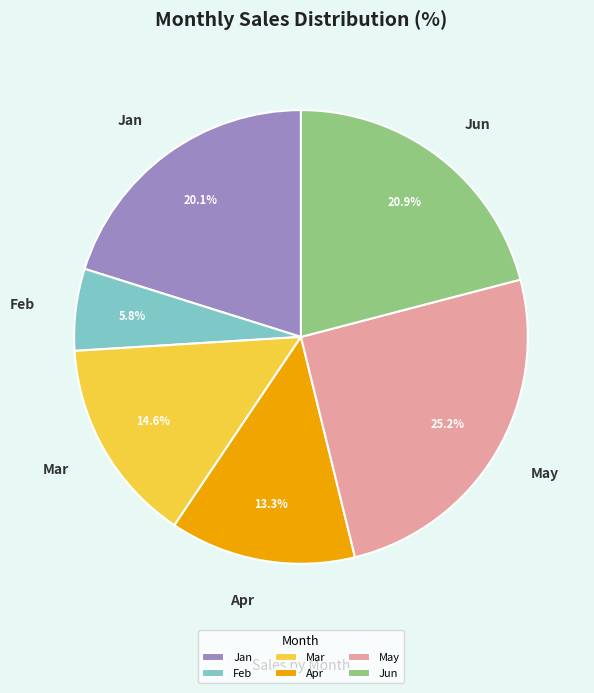

Is there a majority slice in this chart?

No